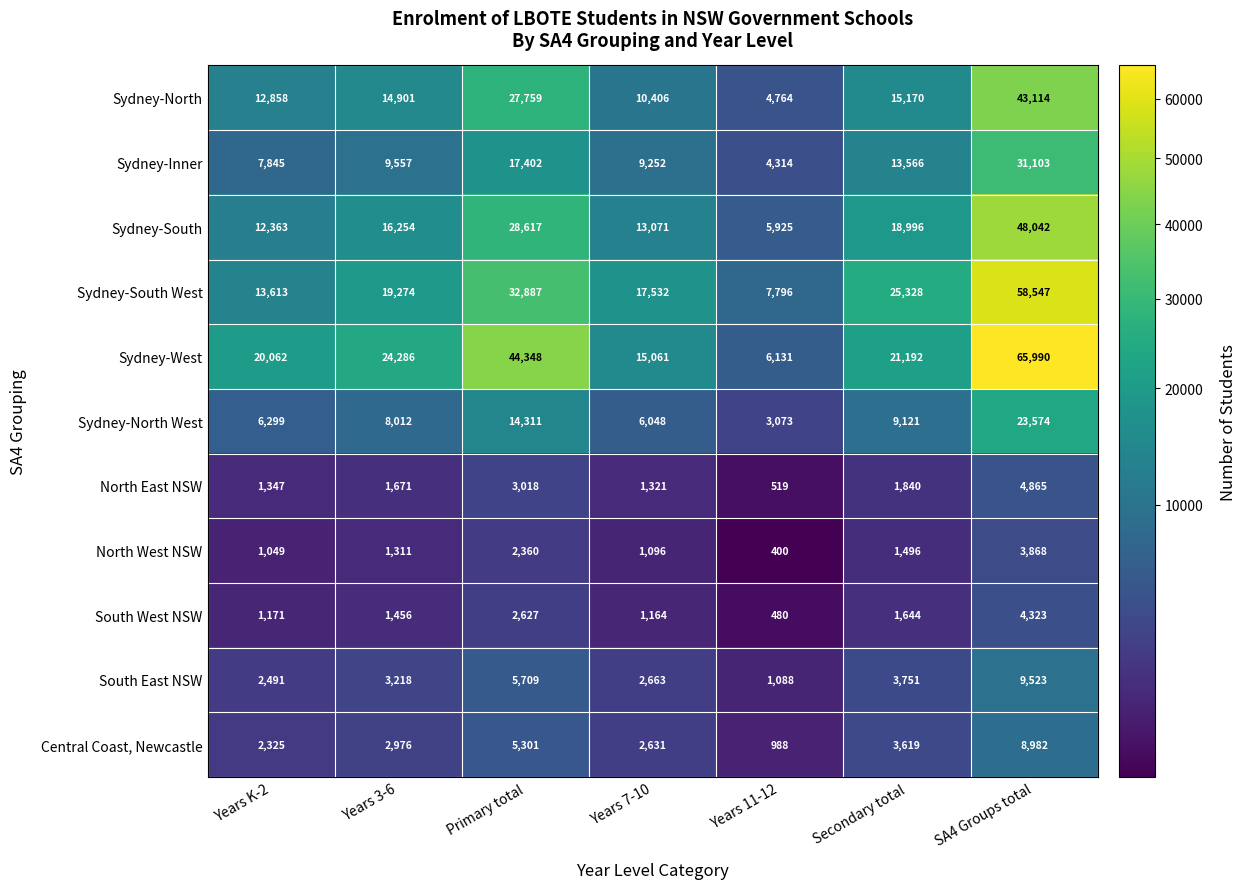

What is the sum of the North West NSW values at Years 3-6 and Secondary total?

2807